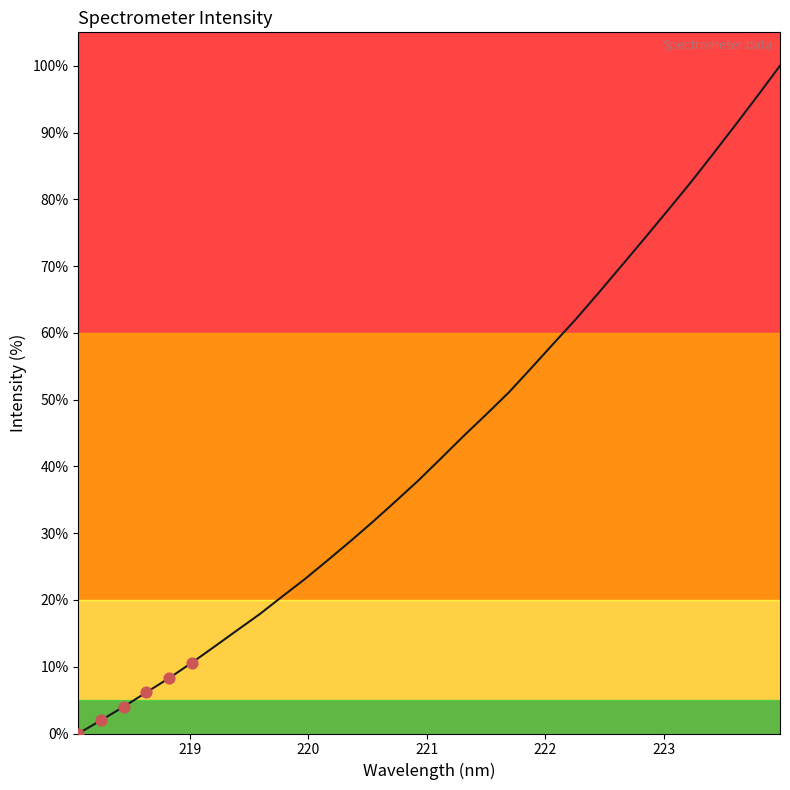

What is the difference between the maximum and minimum values?

100.0